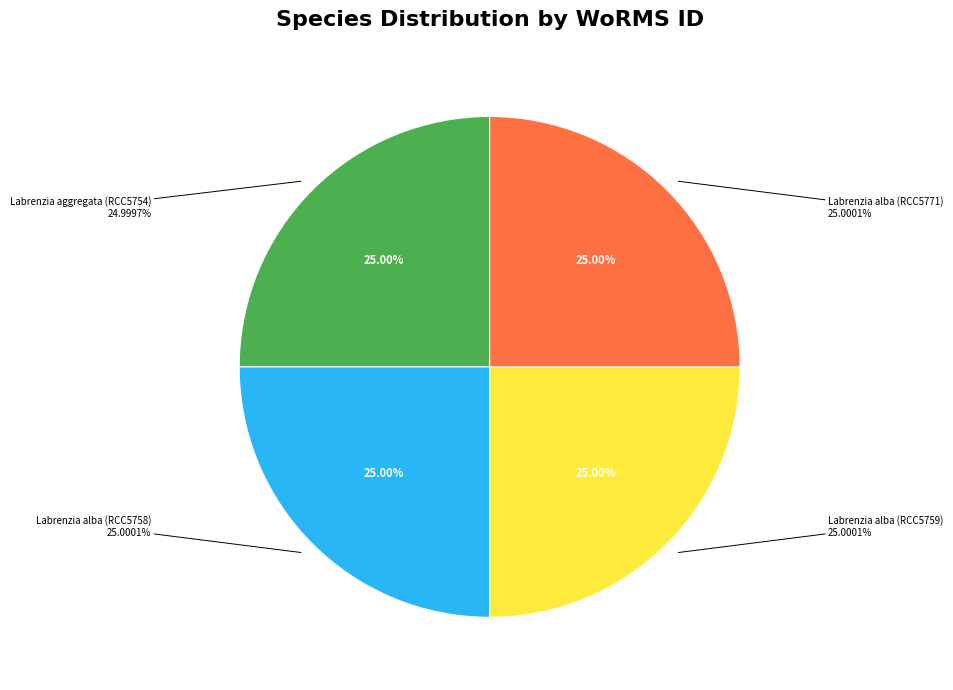

To the nearest percent, what is the average slice percentage?

25%